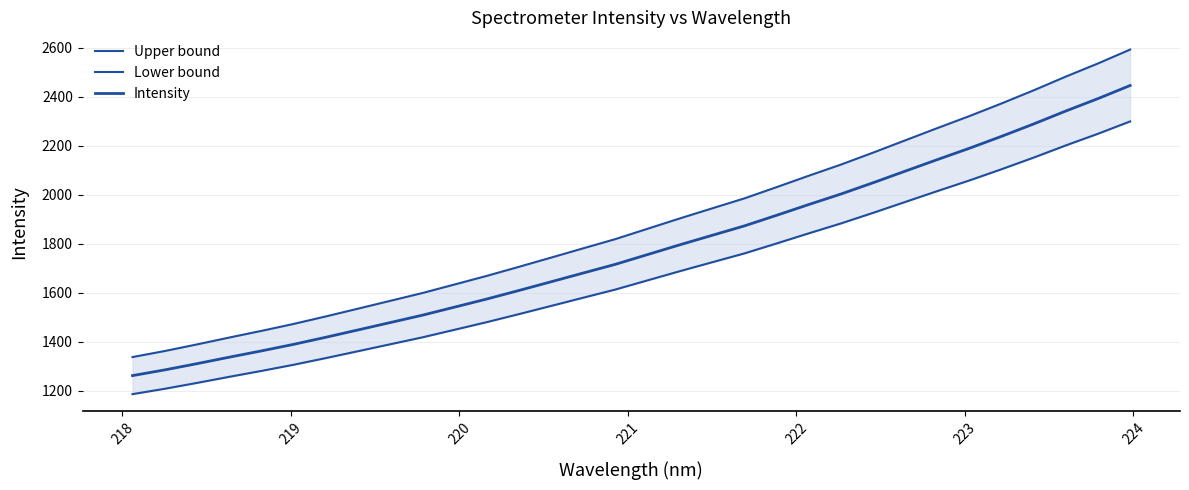

What is the value of the Upper bound point at the 9th from the left?

1566.3